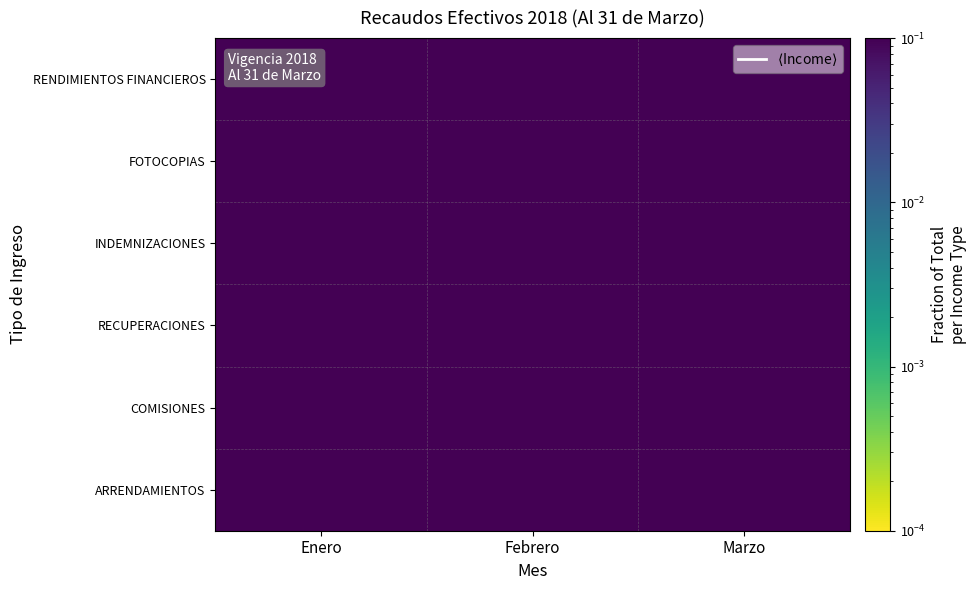

What is the minimum value shown in the chart?

0.2